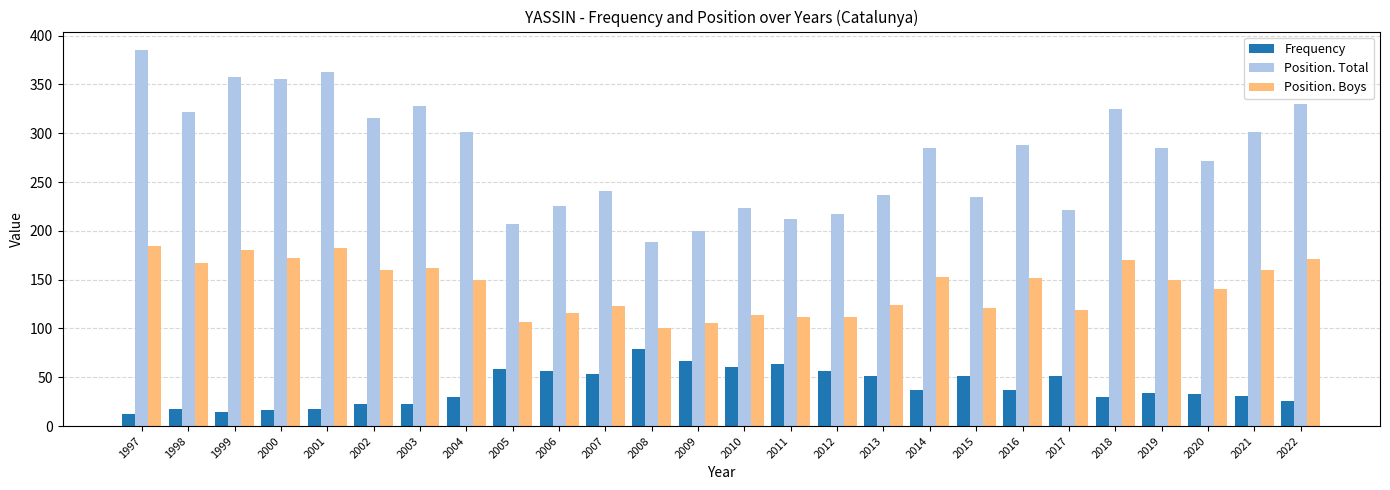

What is the difference between the second highest and minimum values in the Position. Total series?

174